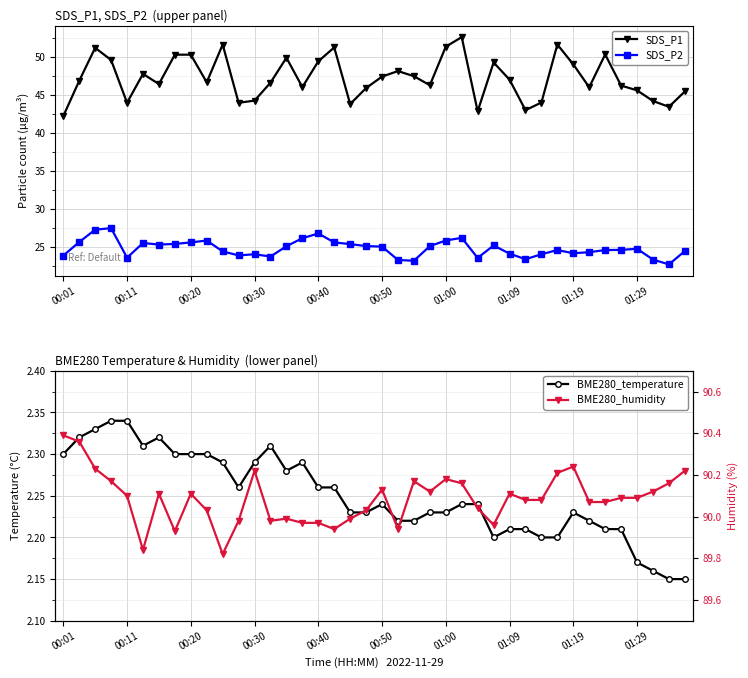

What is the label of the 30th point from the right?

10